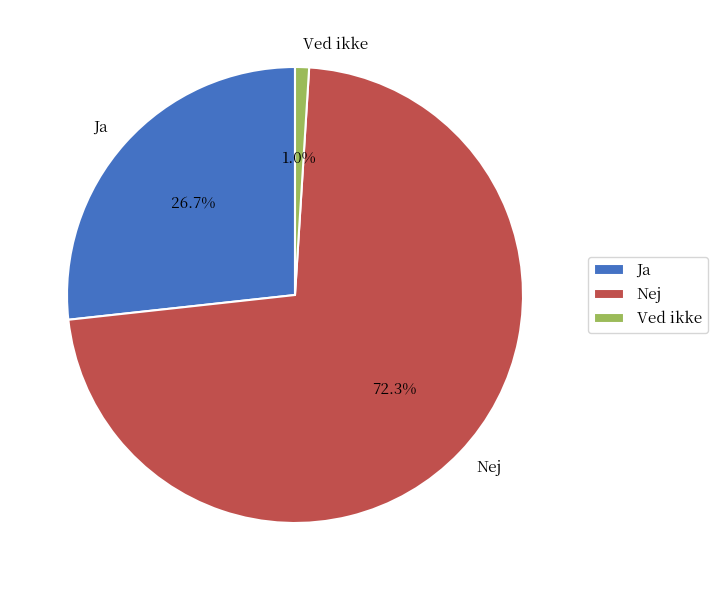

Is it true that Ja is 20% of the pie?

False